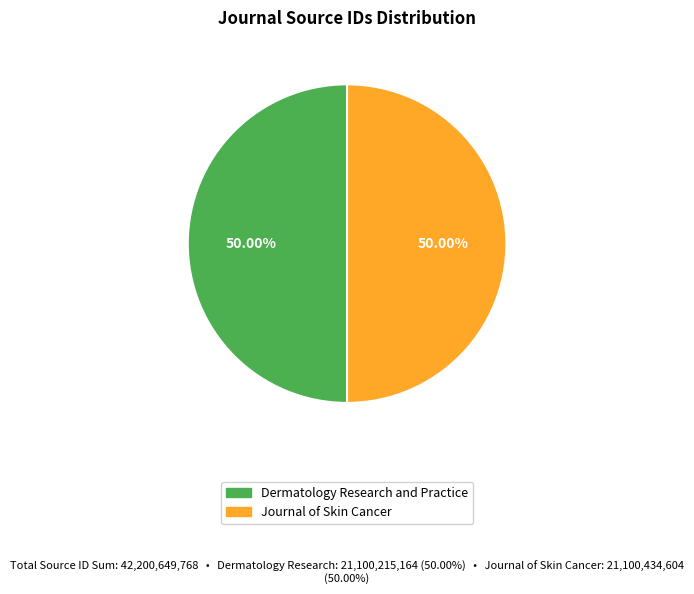

How many slices are in this pie chart?

2